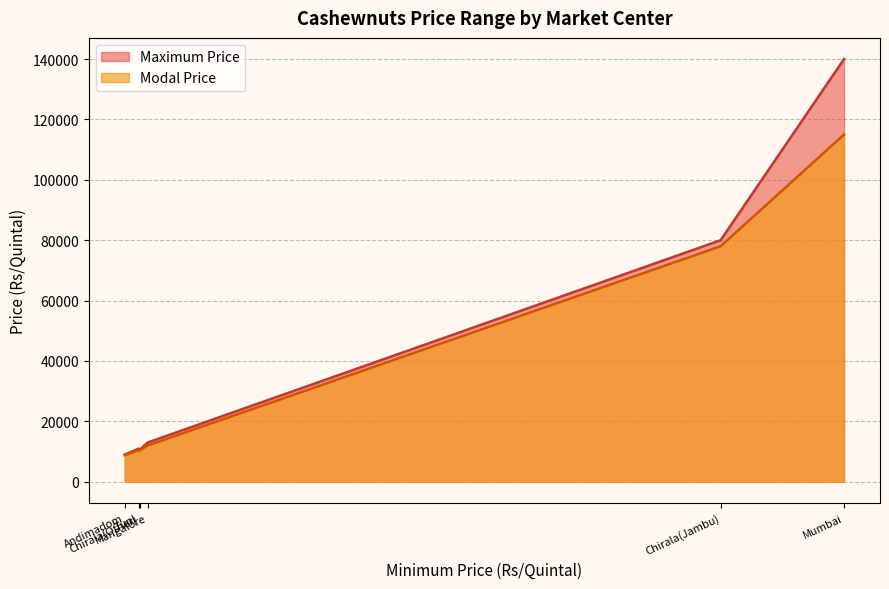

What is the maximum value for Maximum Price?

140000